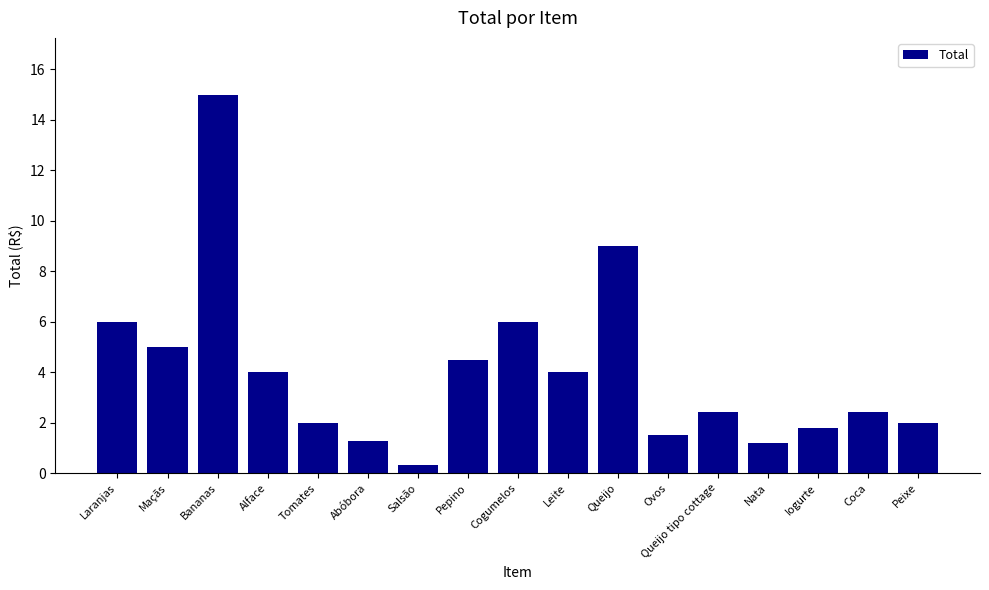

What is the ratio of the value at Pepino to the value at Iogurte?

2.5